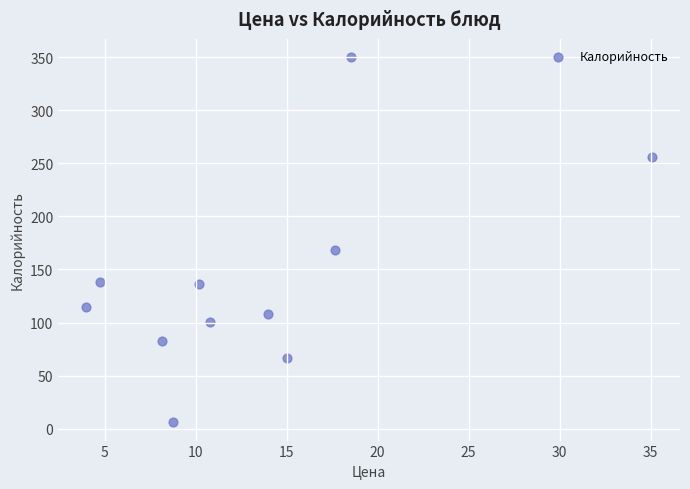

What is the range of Y values (max minus min)?

344.0